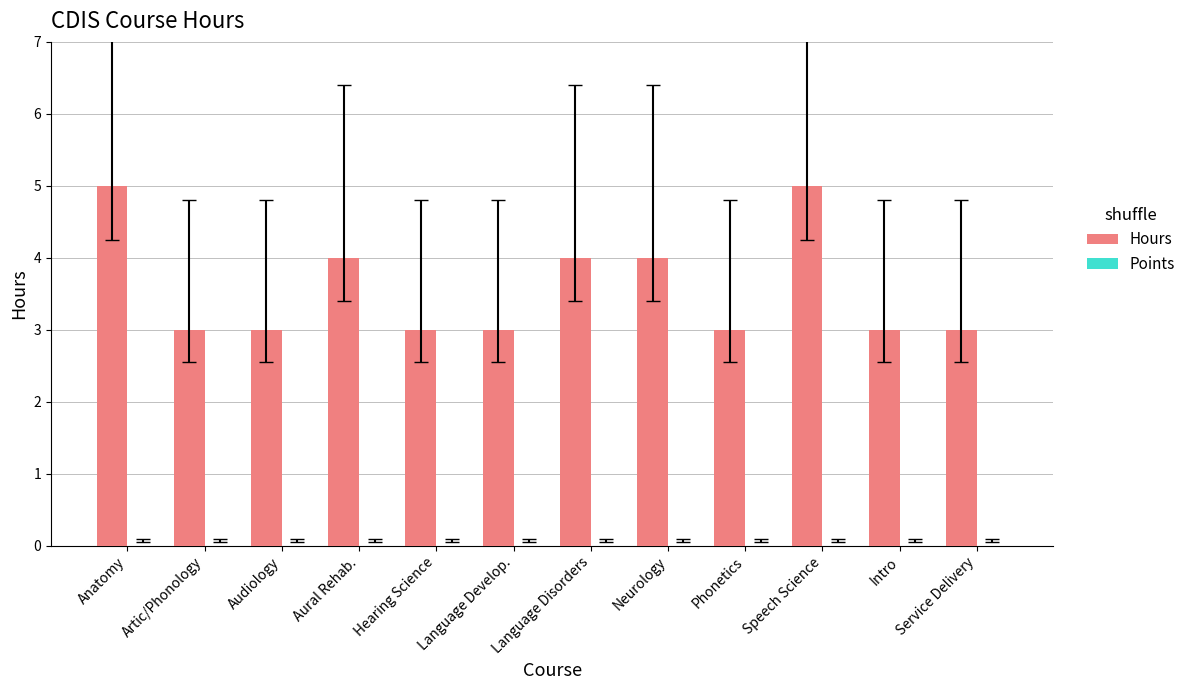

Are the bars horizontal?

No